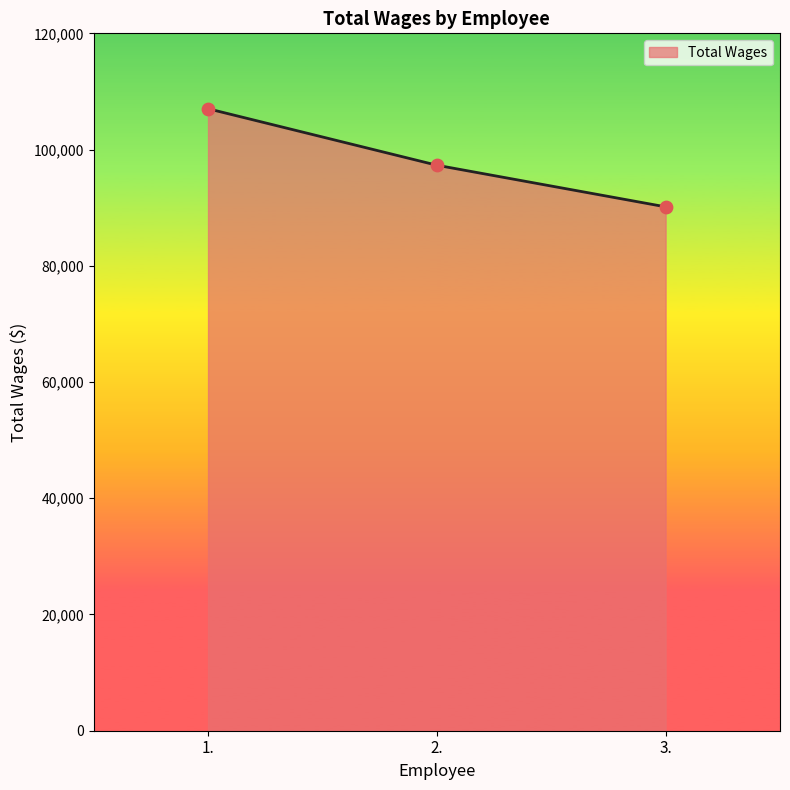

Approximately how many times larger is the value at 3. compared to 1.?

0.8